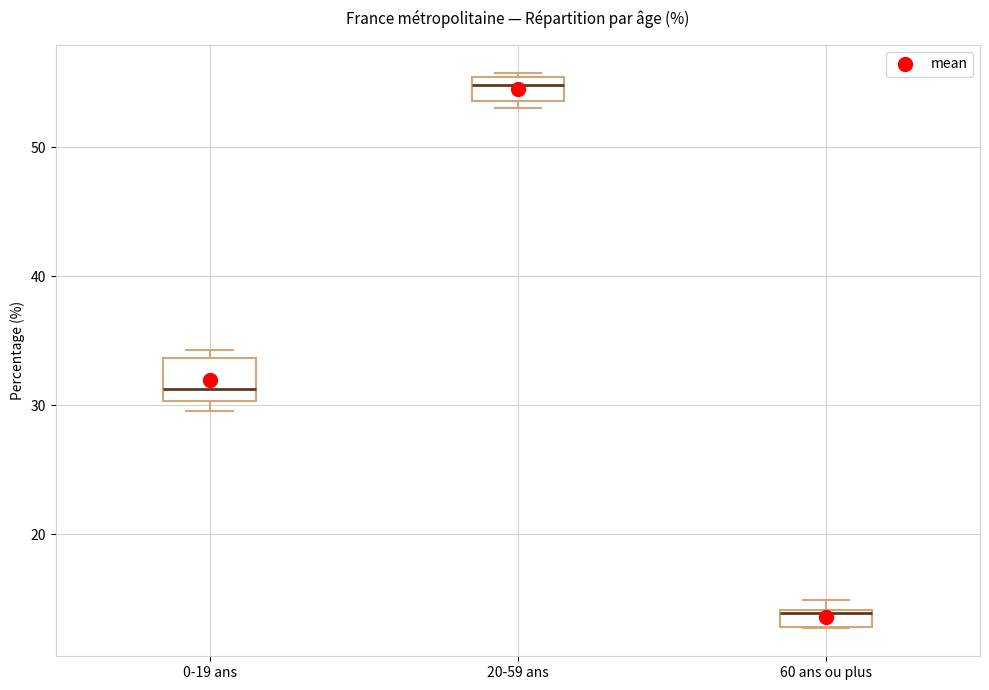

Which box's median line is the lowest?

60 ans ou plus